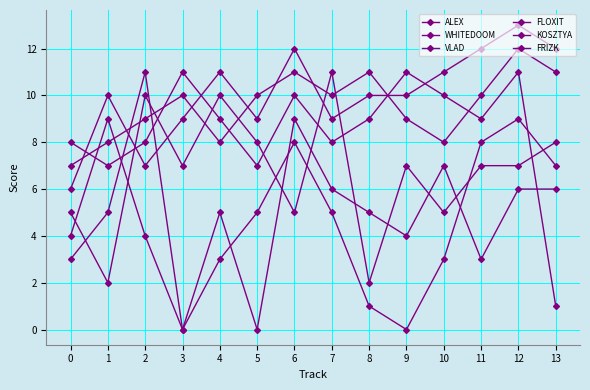

At which label is VLAD closest to 6?

1